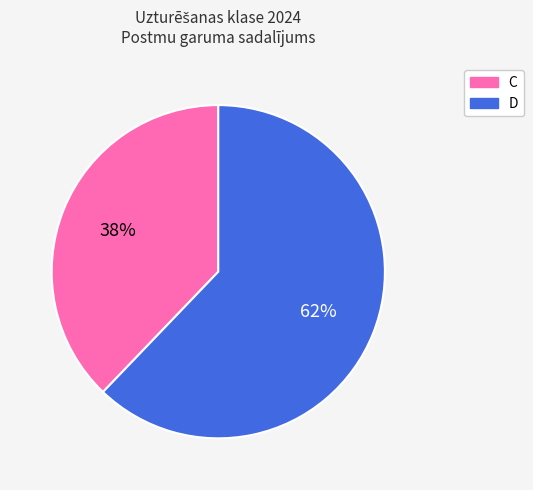

To the nearest percent, what is the combined percentage of C and D?

100%